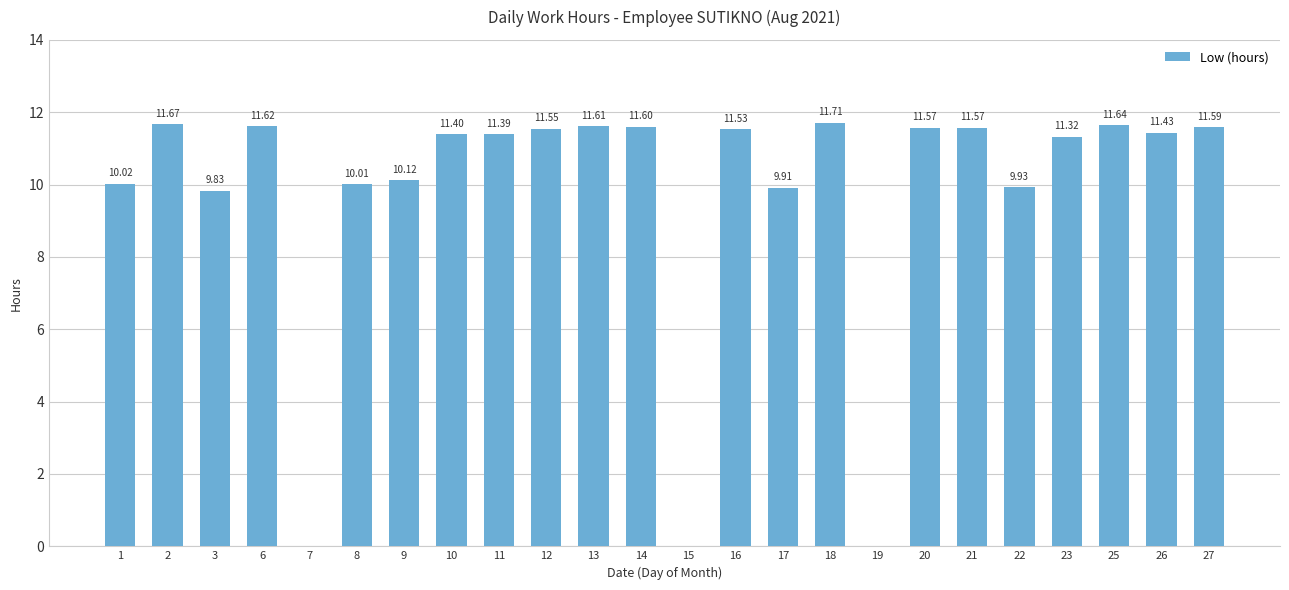

What is the sum of all values?

233.0